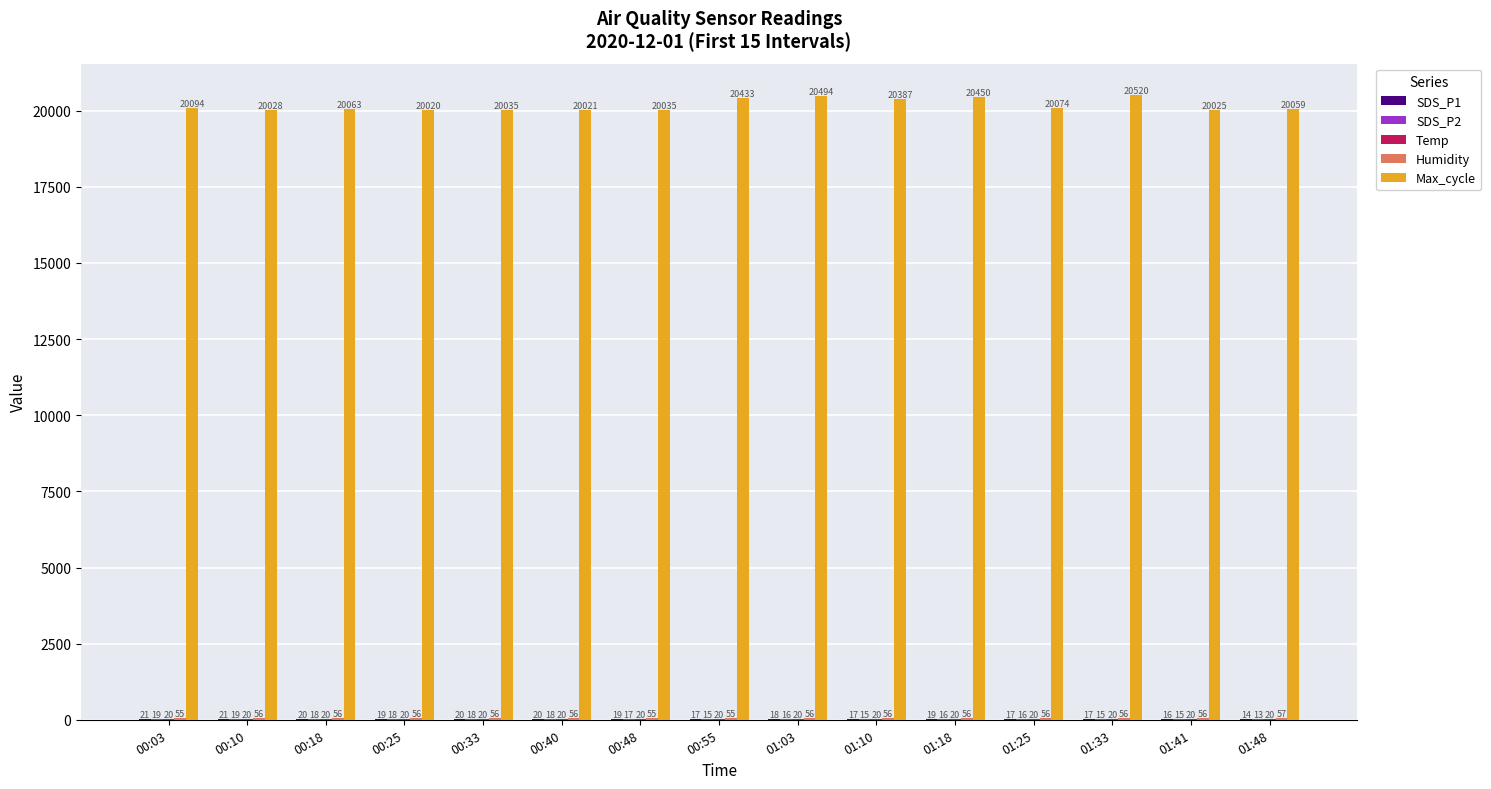

Are the bars horizontal?

No